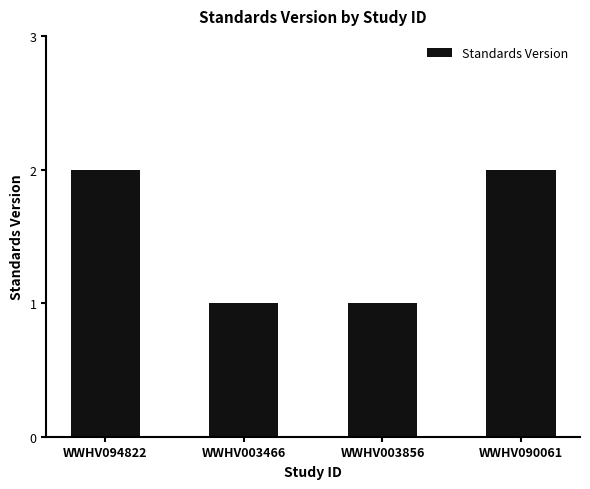

What is the sum of the values at WWHV094822 and WWHV003466?

3